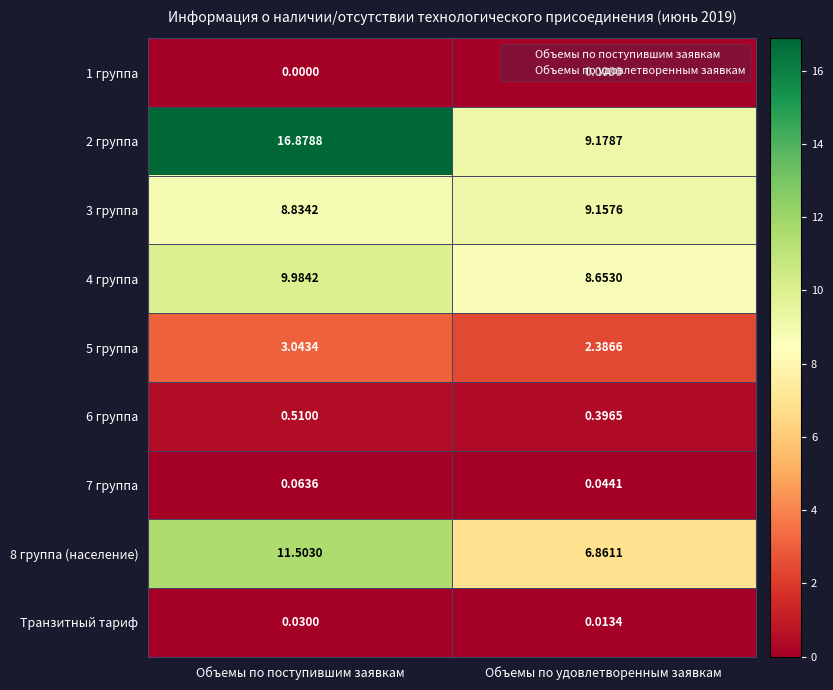

At which label does 3 группа reach its minimum?

Объемы по поступившим заявкам